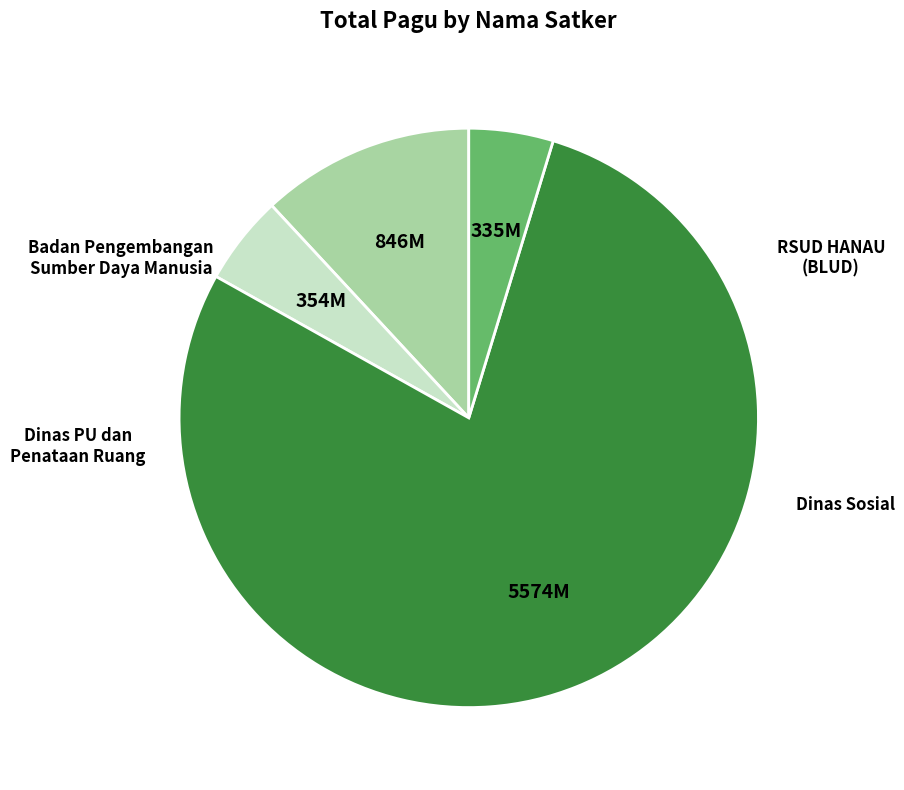

How many segments does this pie chart have?

4